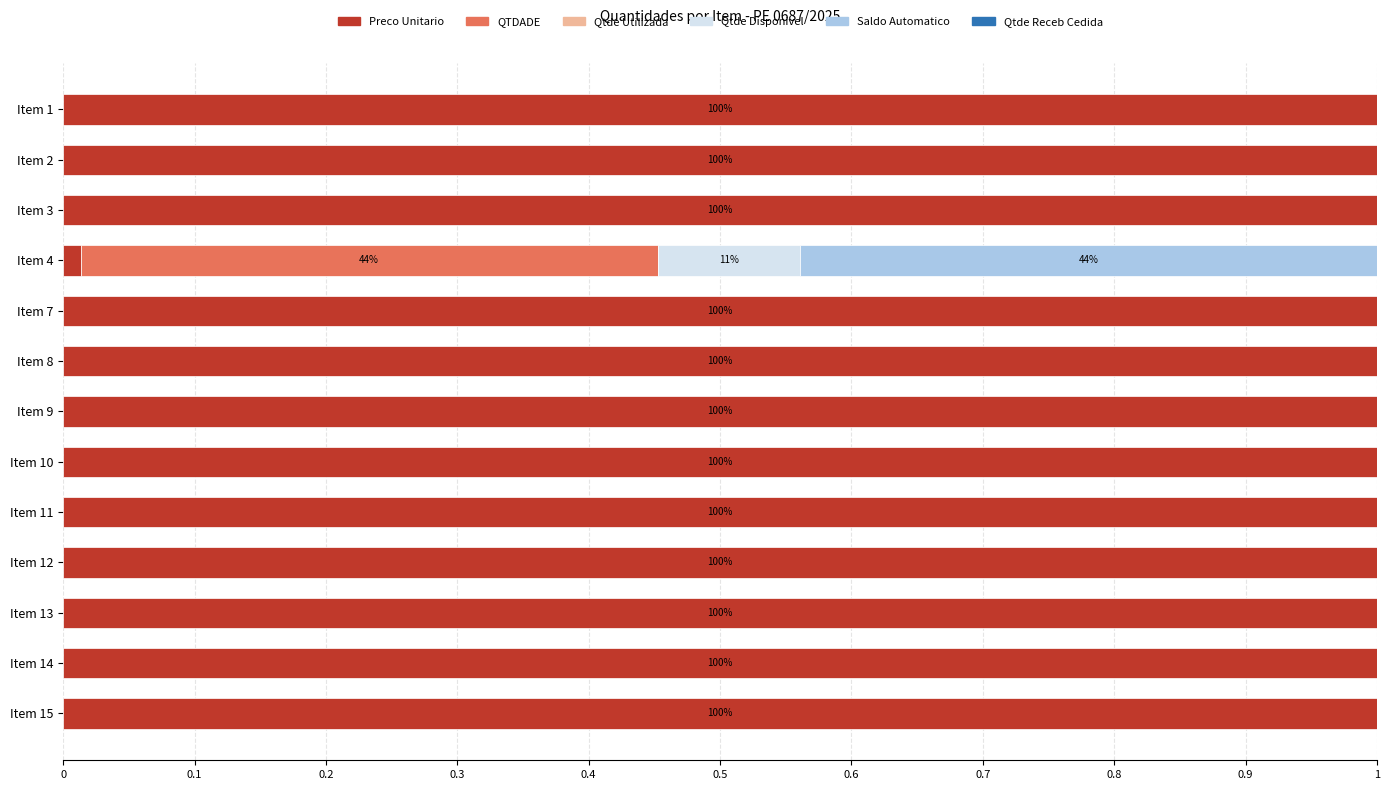

What is the highest value of the Preco Unitario series?

1.0